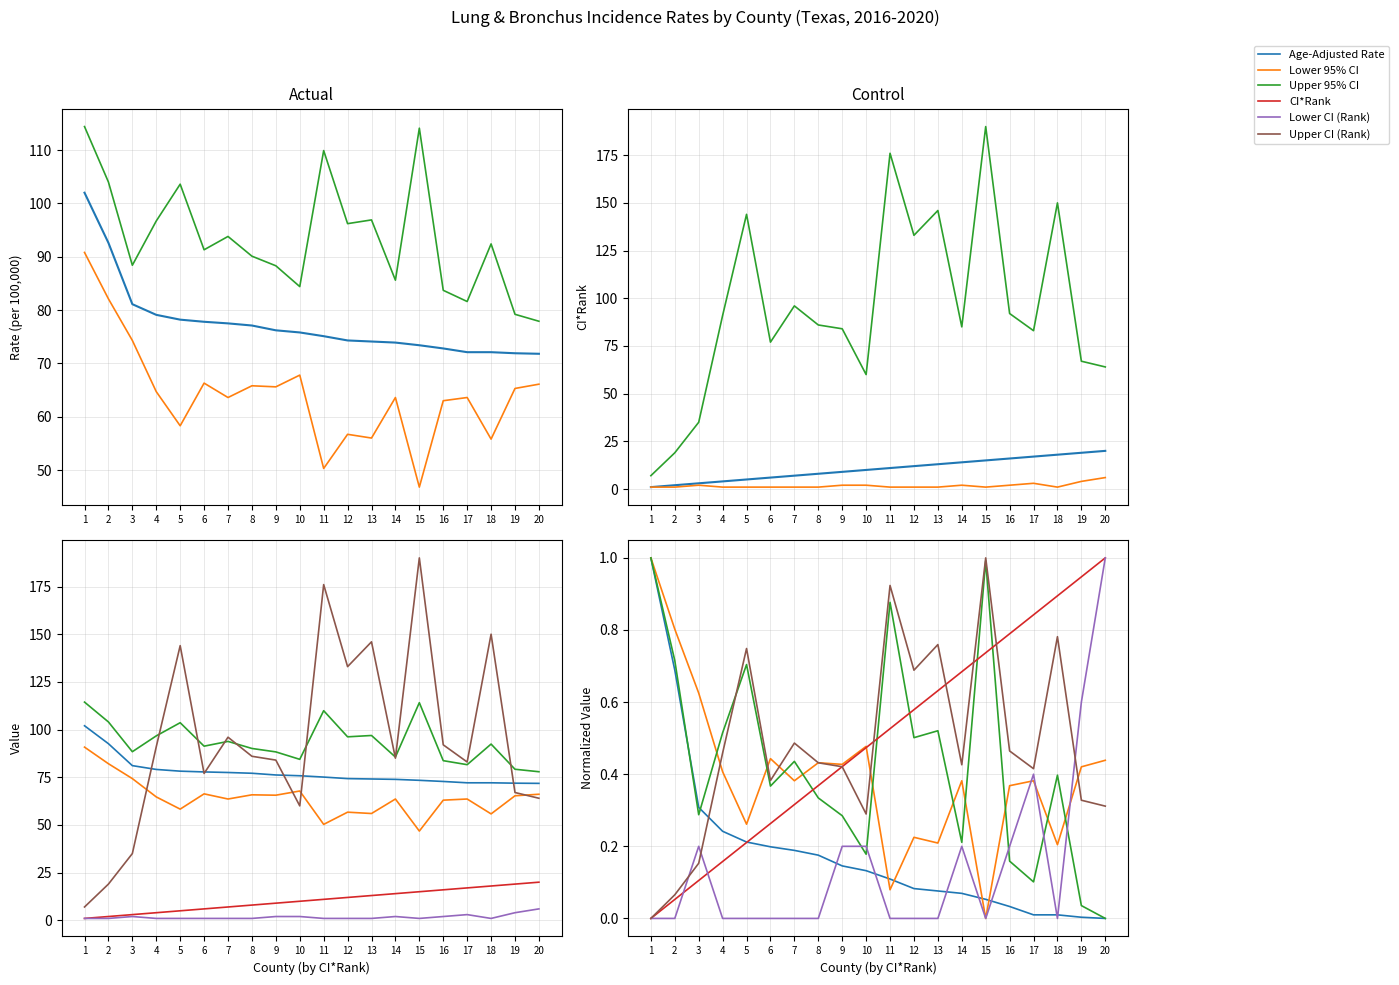

Between which two adjacent categories do Upper CI (Rank) and Age-Adjusted Rate first intersect?

3 and 4